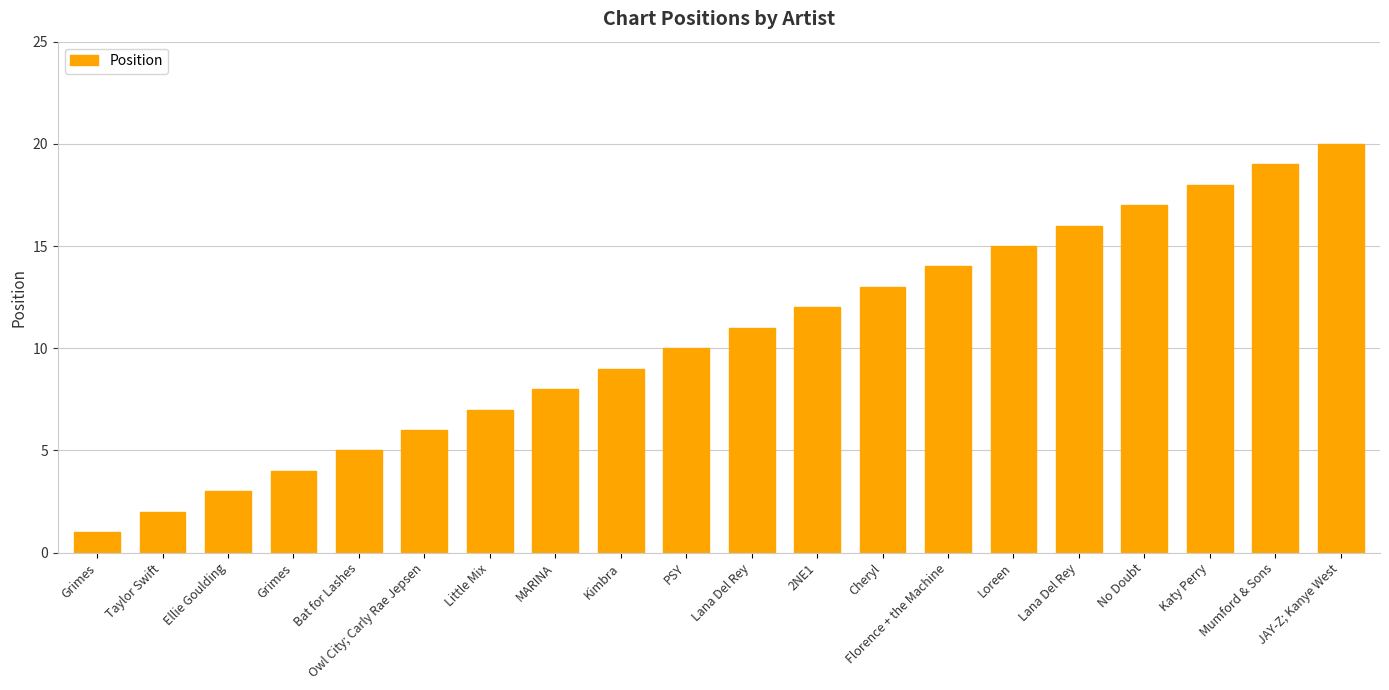

Rank the categories by value from lowest to highest.

Grimes, Taylor Swift, Ellie Goulding, Grimes, Bat for Lashes, Owl City; Carly Rae Jepsen, Little Mix, MARINA, Kimbra, PSY, Lana Del Rey, 2NE1, Cheryl, Florence + the Machine, Loreen, Lana Del Rey, No Doubt, Katy Perry, Mumford & Sons, JAY-Z; Kanye West